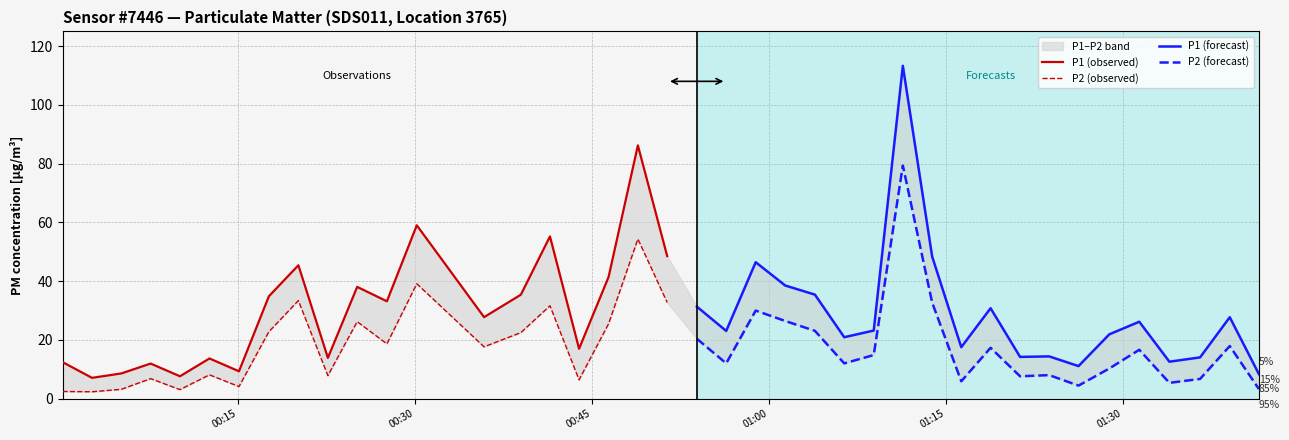

Reading left to right, extract all data points from this chart.

P1 (observed): 12.4	7.1	8.6	11.9	7.6	13.7	9.3	34.8	45.4	13.9	38.0	33.1	59.0	27.7	35.4	55.2	17.0	41.4	86.2	48.5
P2 (observed): 2.4	2.3	3.2	6.8	3.1	8.1	4.1	22.8	33.4	7.8	26.2	18.6	39.1	17.6	22.5	31.6	6.4	25.5	54.3	32.7
P1 (forecast): 31.3	23.0	46.4	38.5	35.4	20.9	23.2	113.3	48.4	17.5	30.8	14.2	14.4	11.1	21.9	26.2	12.6	14.0	27.7	8.4
P2 (forecast): 20.4	12.0	30.0	26.4	23.1	12.0	14.8	79.3	32.7	5.9	17.3	7.6	8.0	4.4	10.3	16.6	5.4	6.7	17.9	3.3